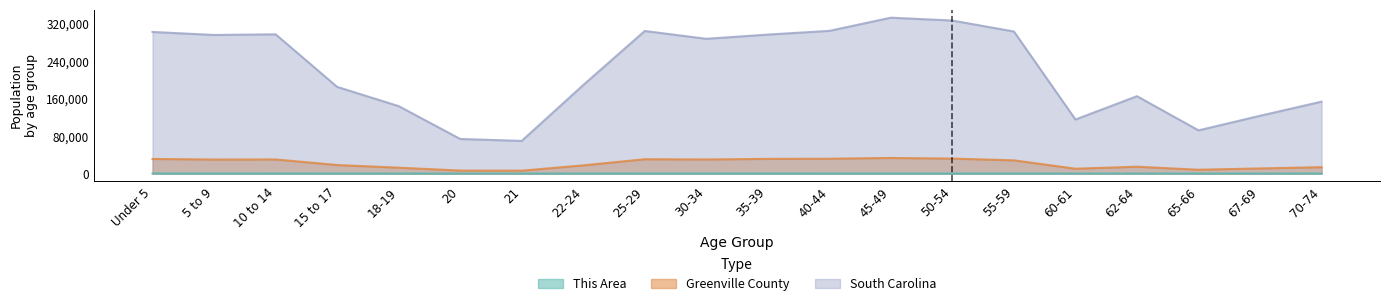

Which series has the largest total across all categories?

South Carolina